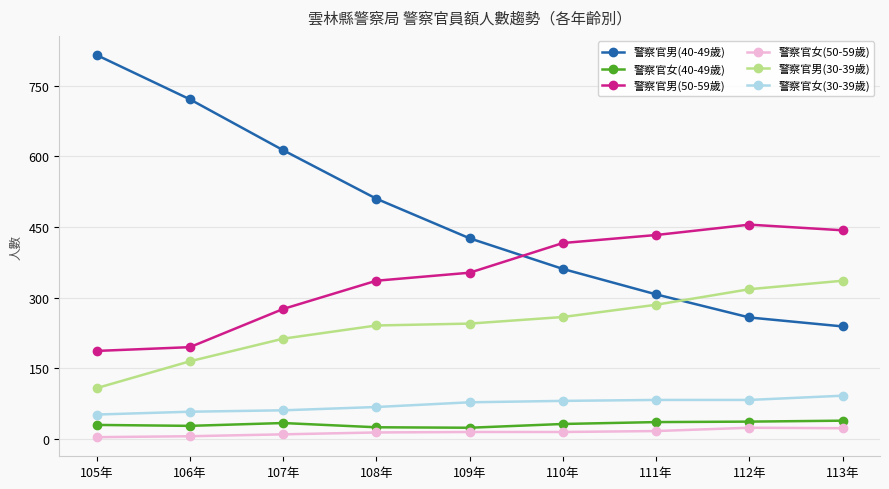

What is the maximum value shown in the chart?

815